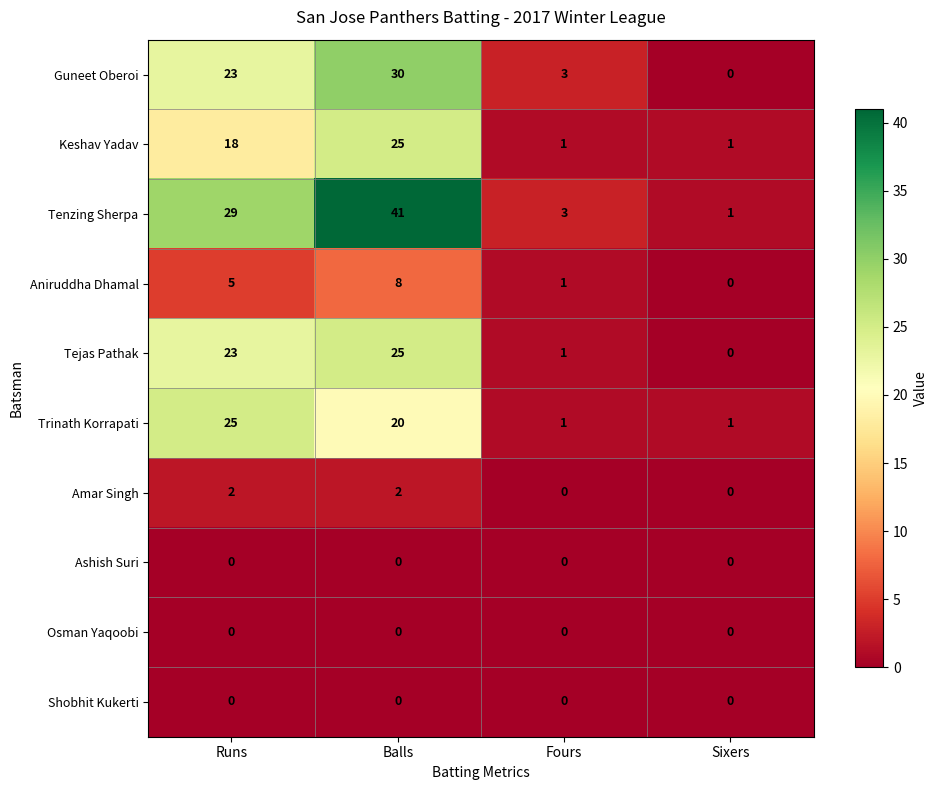

What is the difference between the second highest and minimum values in the Keshav Yadav series?

17